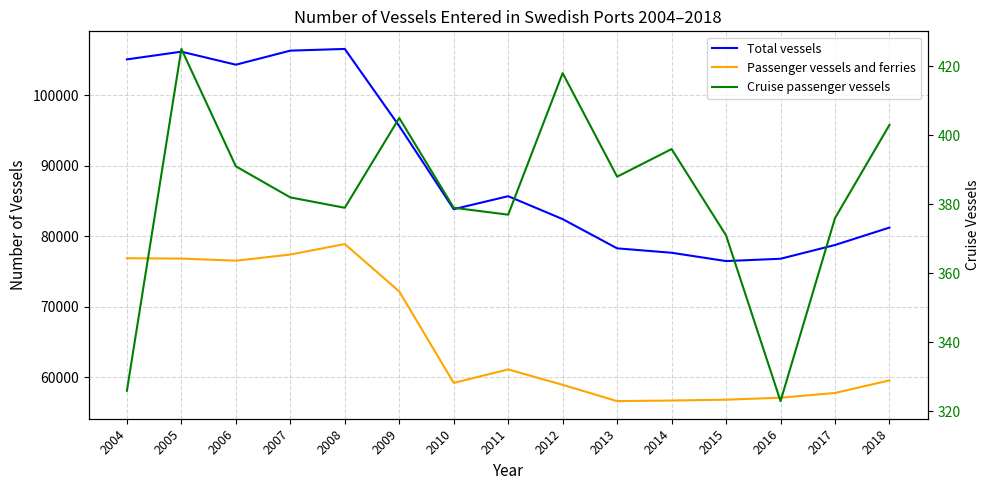

Which series has the largest total across all categories?

Total vessels